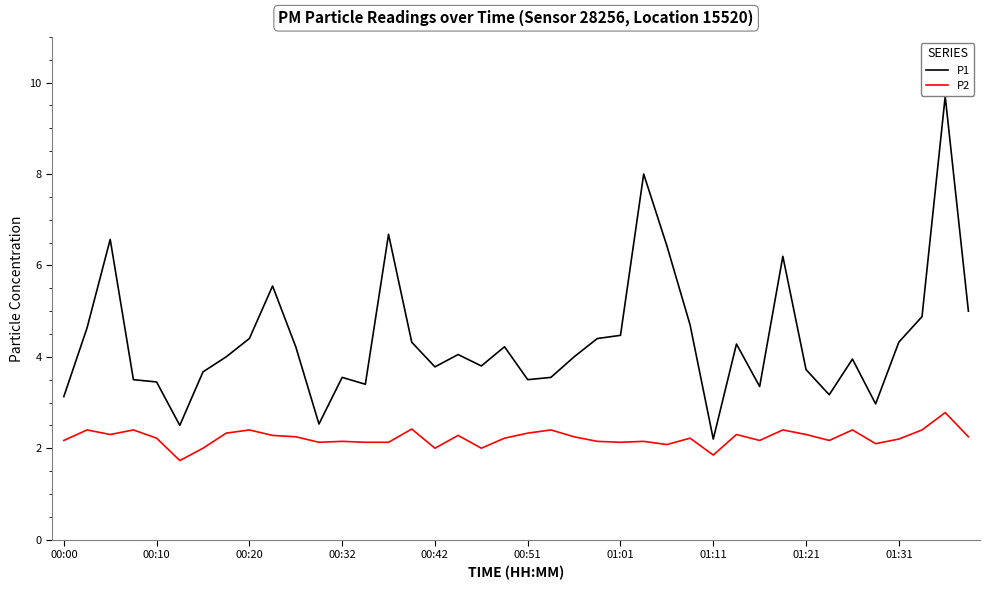

What is the lowest value of the P2 series?

1.7